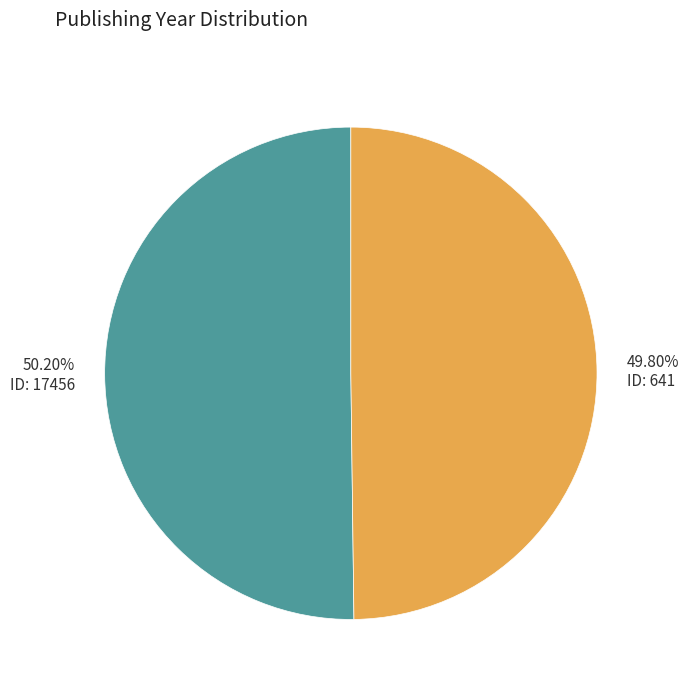

Do 49.80% ID: 641 and 50.20% ID: 17456 together represent more than half of the pie?

Yes